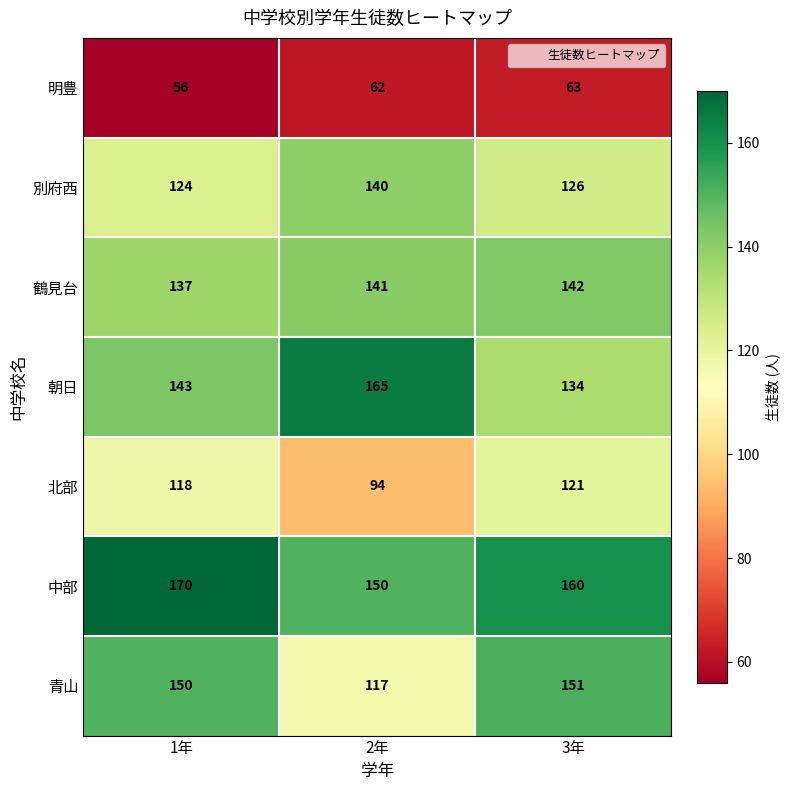

Between 1年 and 3年, which series saw the biggest shift?

中部